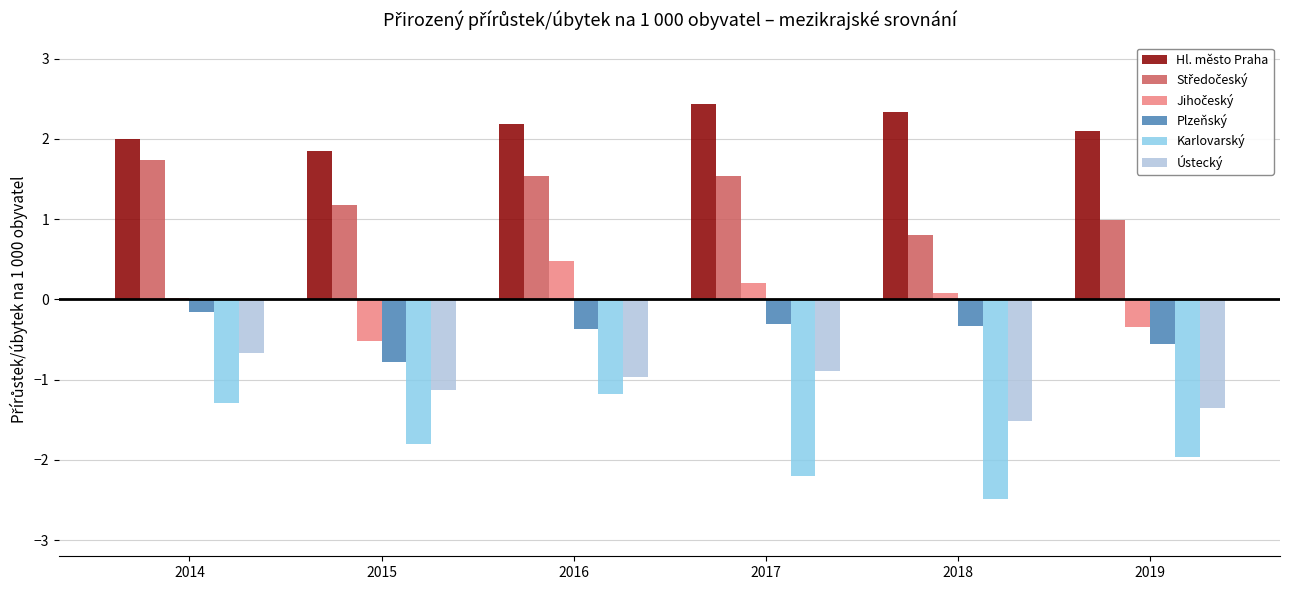

Are the bars horizontal?

No